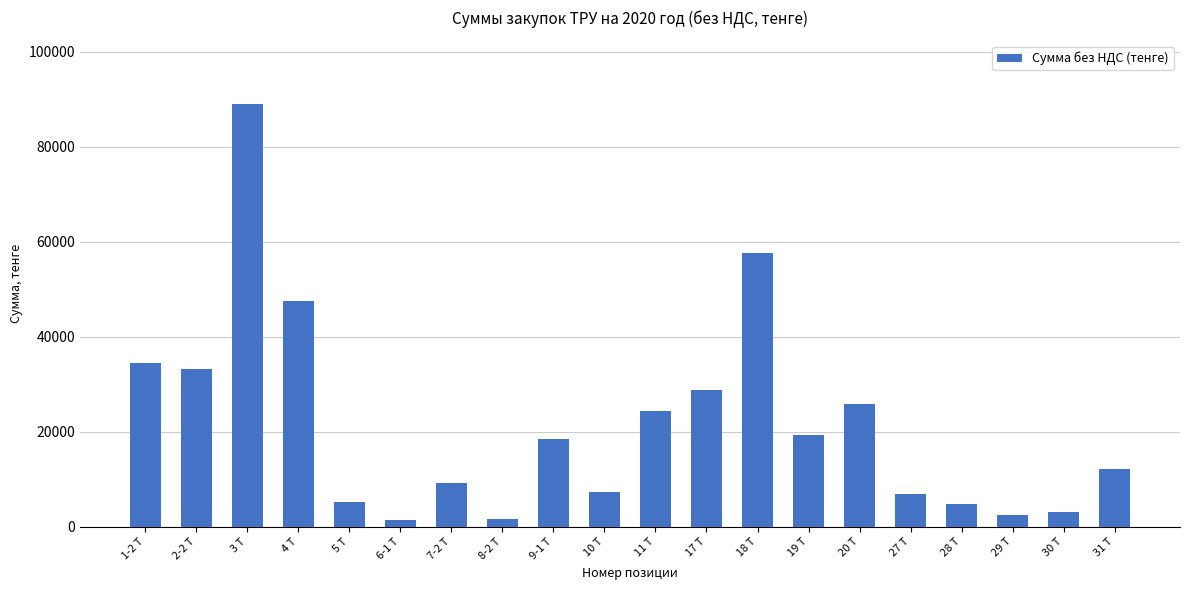

At which label does the data first exceed 18400?

1-2 Т